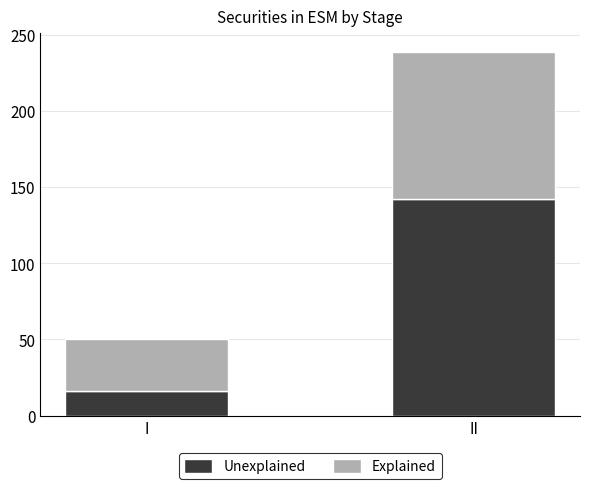

At which category is the sum across all series the highest?

II